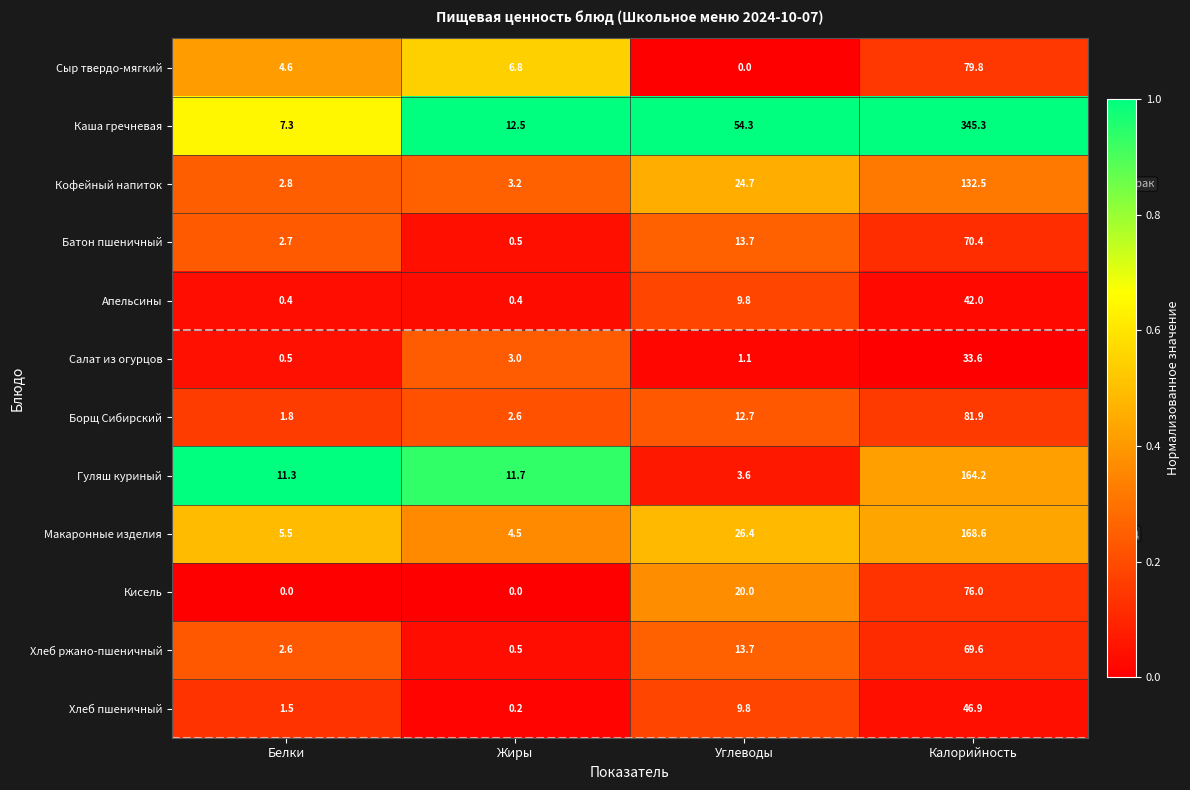

Which series changed the most between Жиры and Калорийность?

Каша гречневая